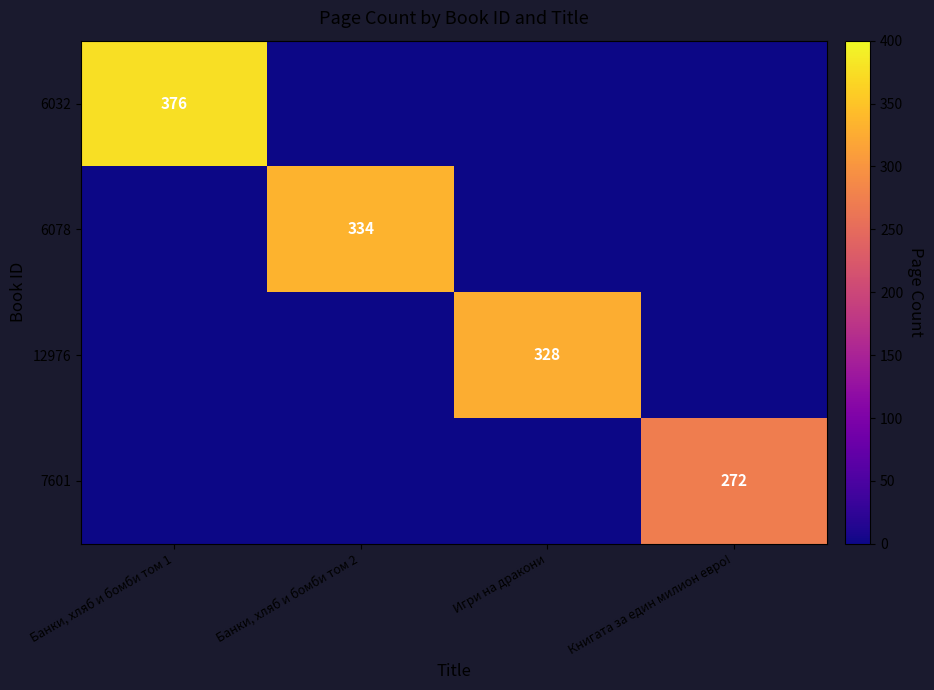

What is the highest value of the 6032 series?

376